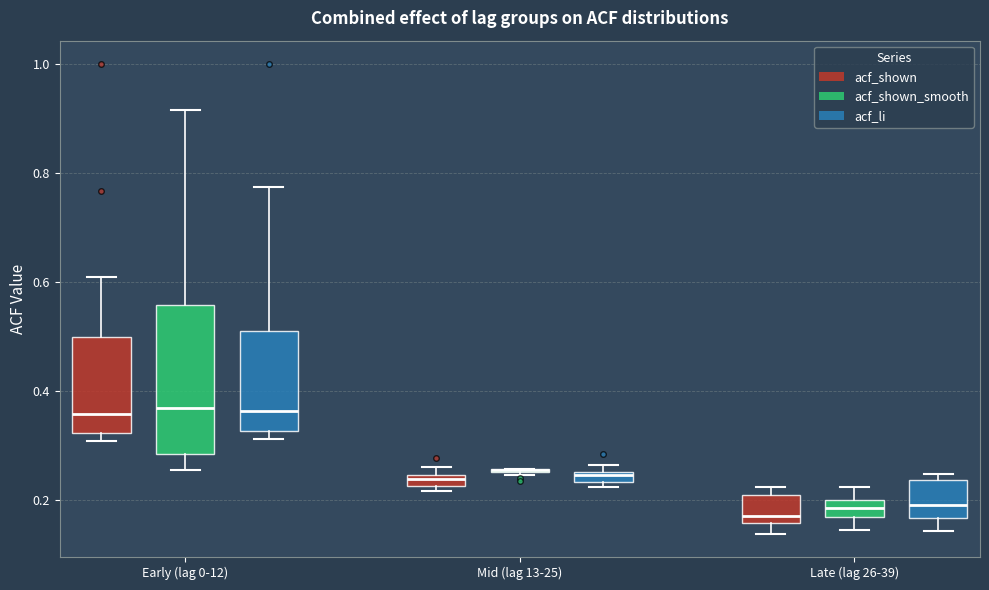

Where does the median line of the box for Late (lag 26-39) (acf_li) sit on the y-axis? The values are not printed on the chart, so give them approximately, as read against the axis.

0.20